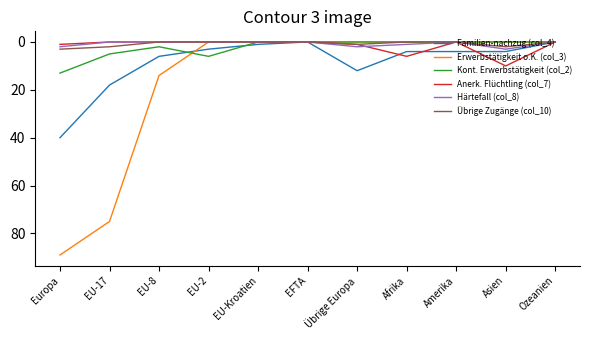

What is the total value across all series at EU-2?

9